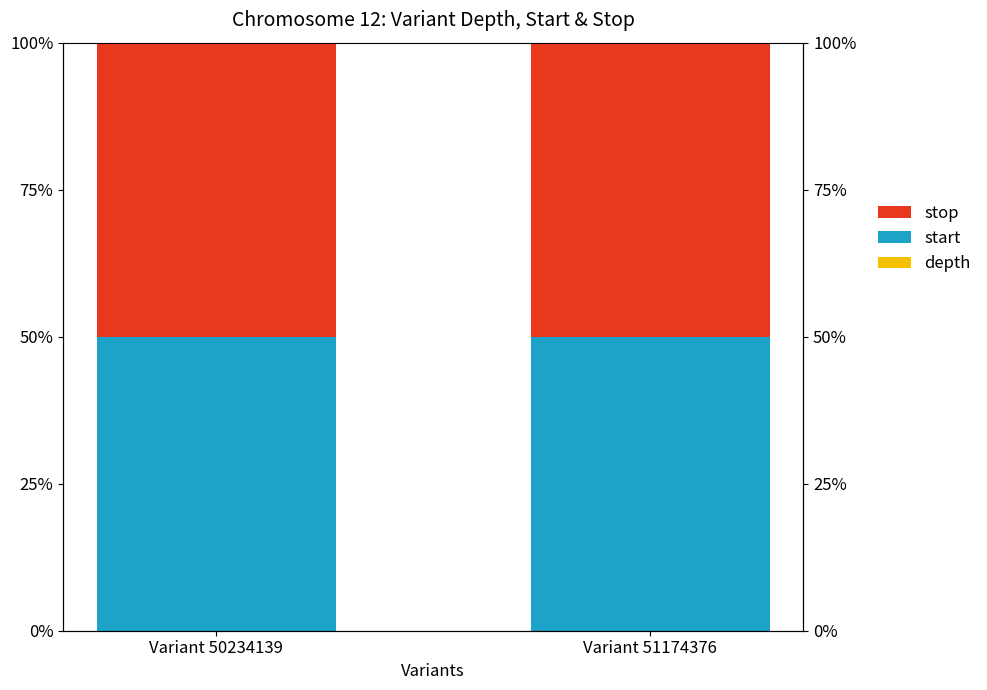

Which series changed the most between Variant 50234139 and Variant 51174376?

depth